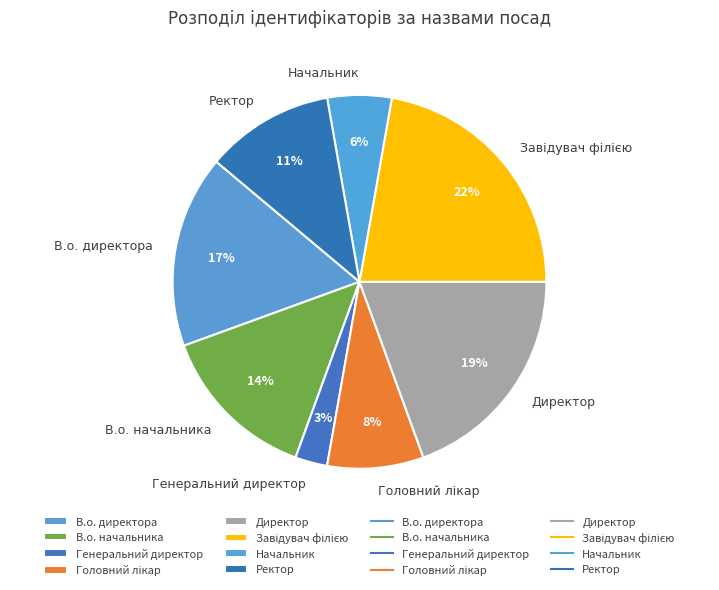

Is there any slice that represents more than half of the pie?

No